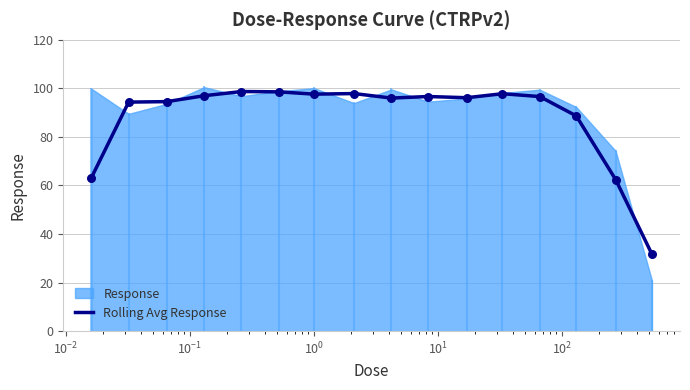

What is the maximum value for Rolling Avg Response?

98.7